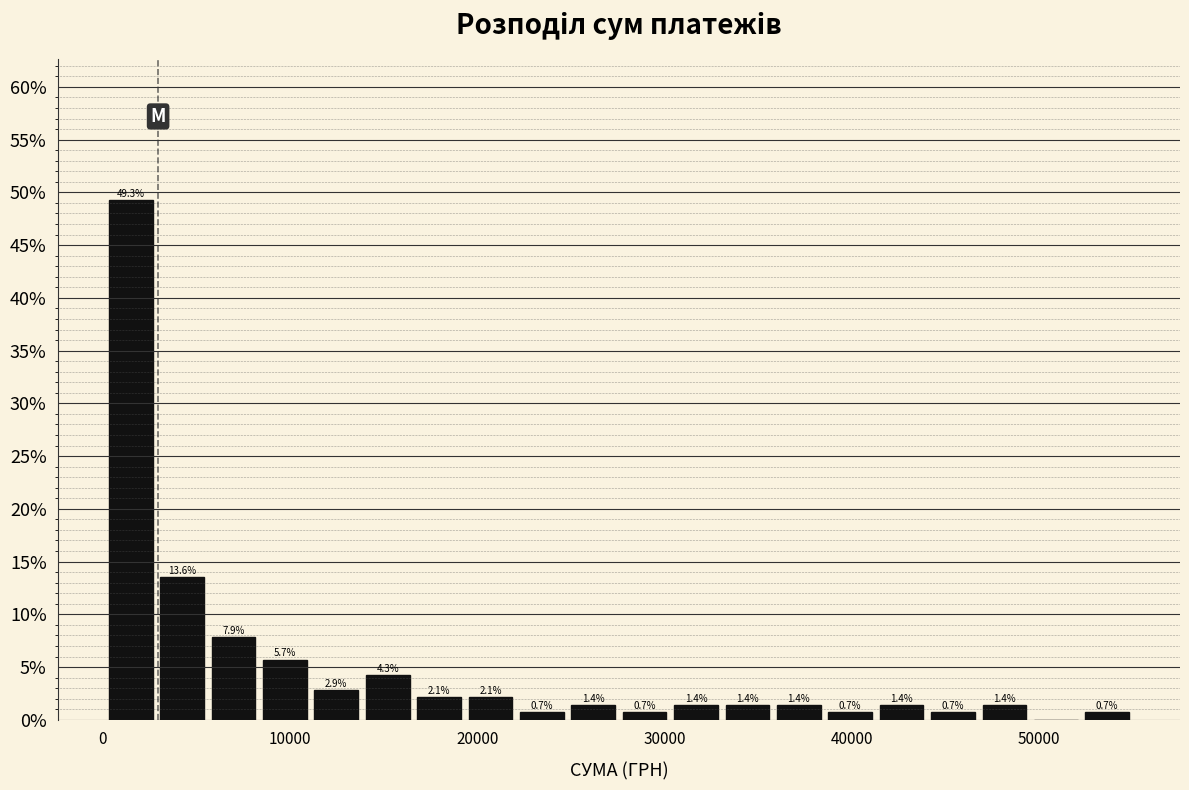

Read against the x-axis, roughly where is the centre of the tallest bar?

1000